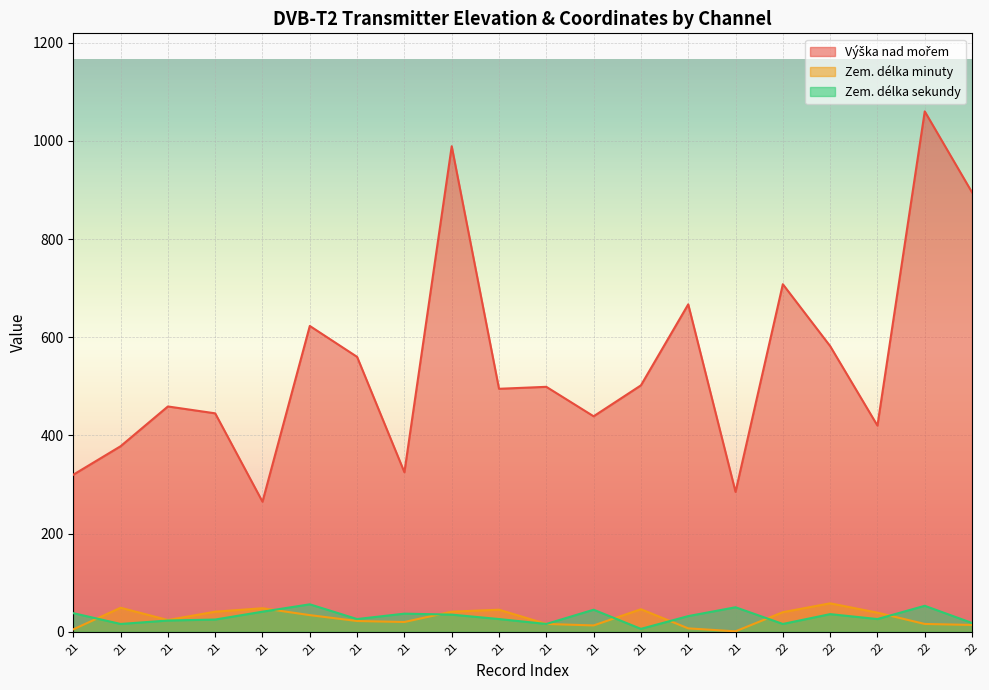

What is the difference between the maximum and second lowest values in the Zem. délka minuty series?

53